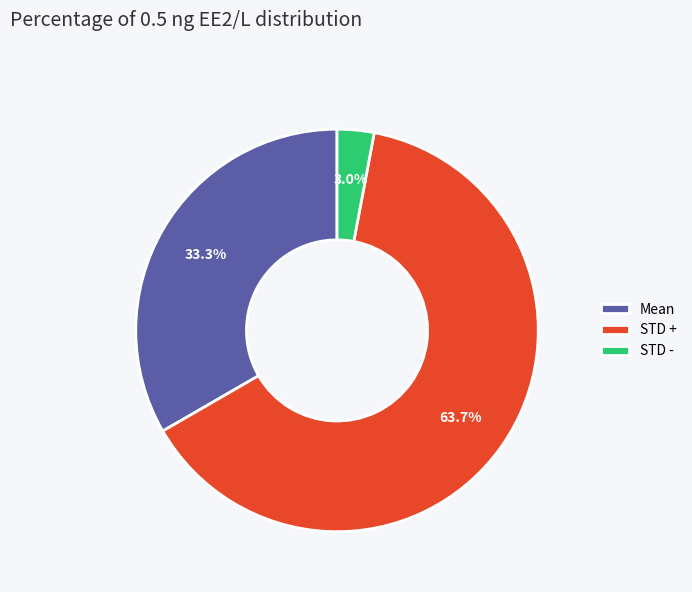

To the nearest percent, what percentage of the pie is STD +?

64%